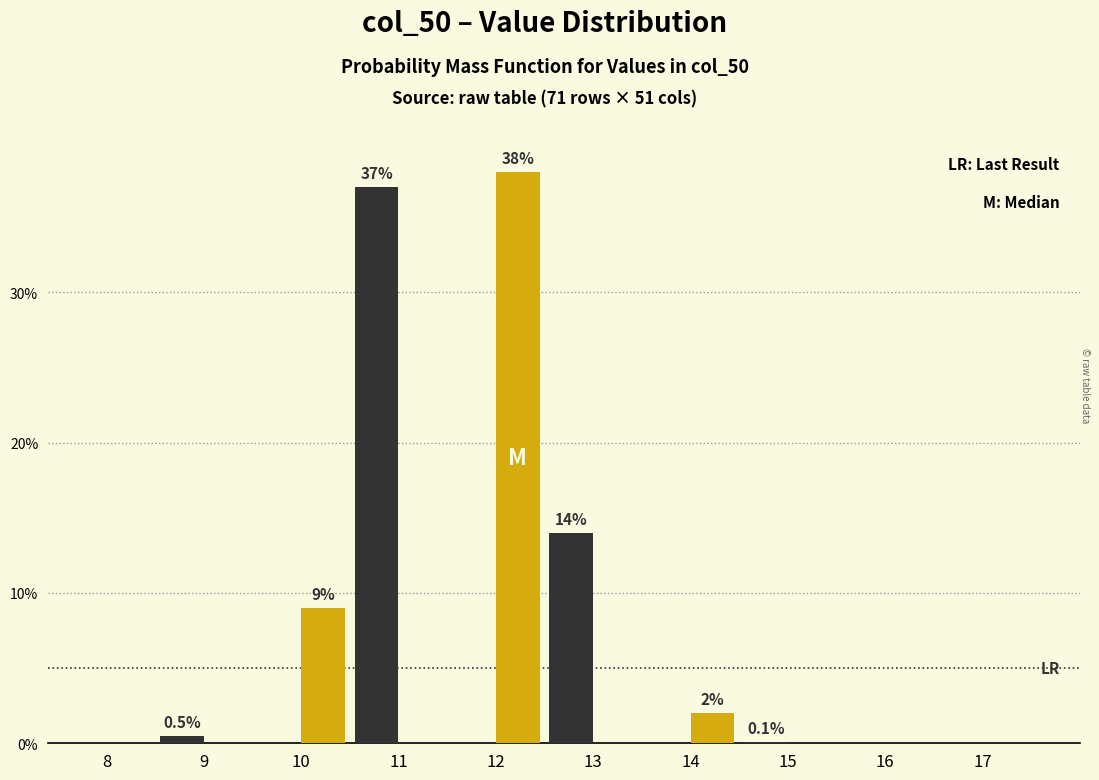

What is the maximum value shown in the chart?

38.0